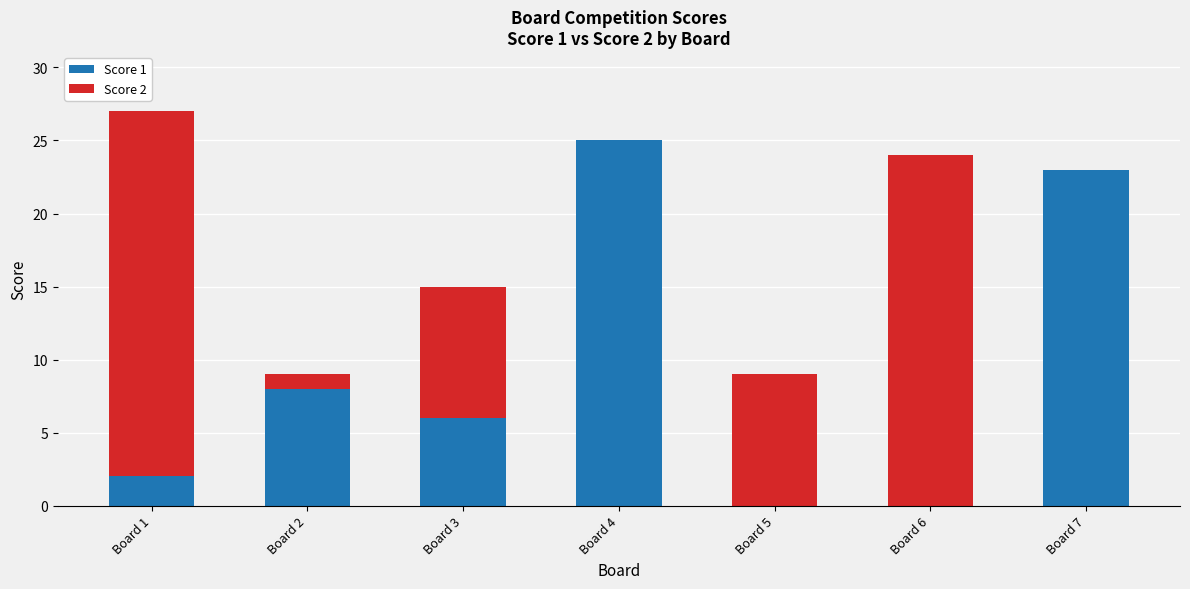

At which label does Score 1 reach its peak?

Board 4